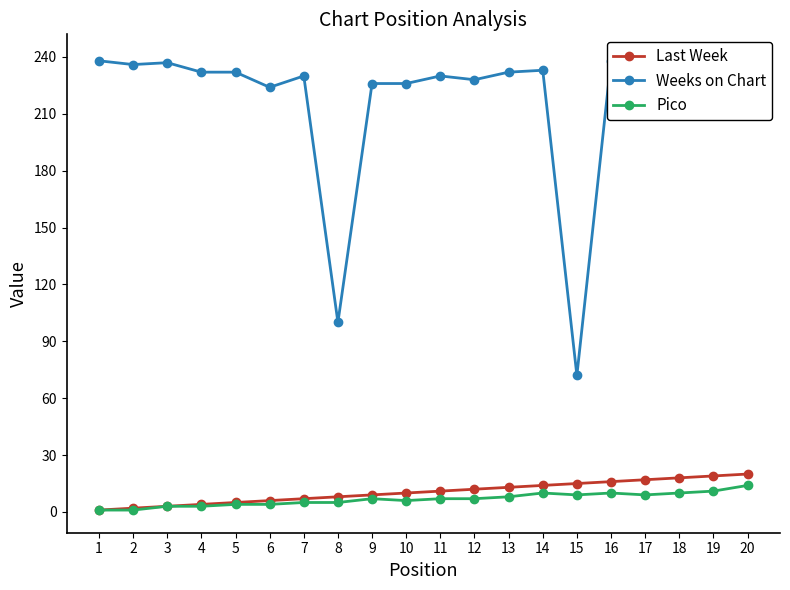

Which category has the highest value across all series?

20